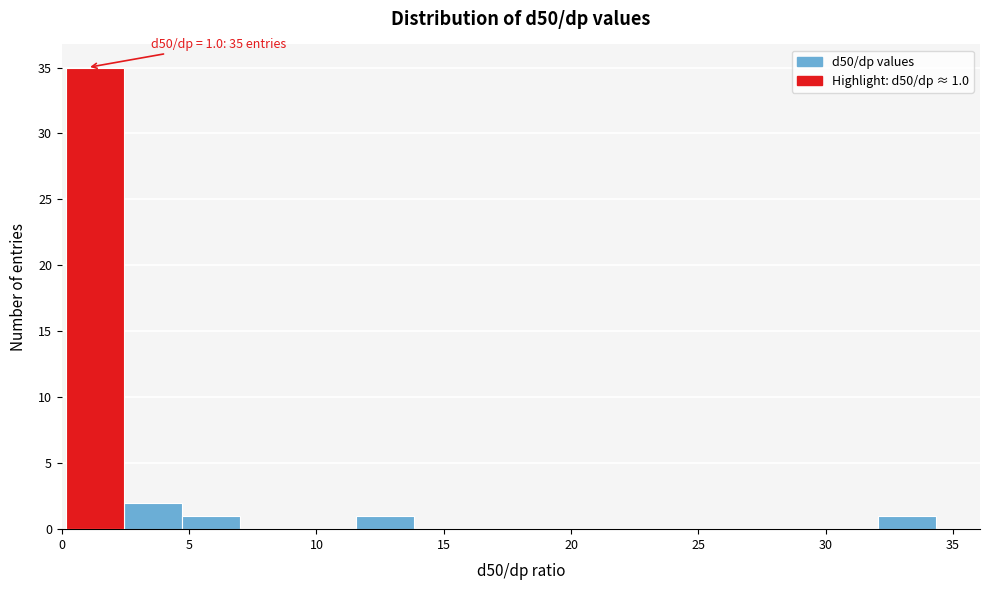

Which range on the x-axis has the tallest bar?

0.0 to 2.5